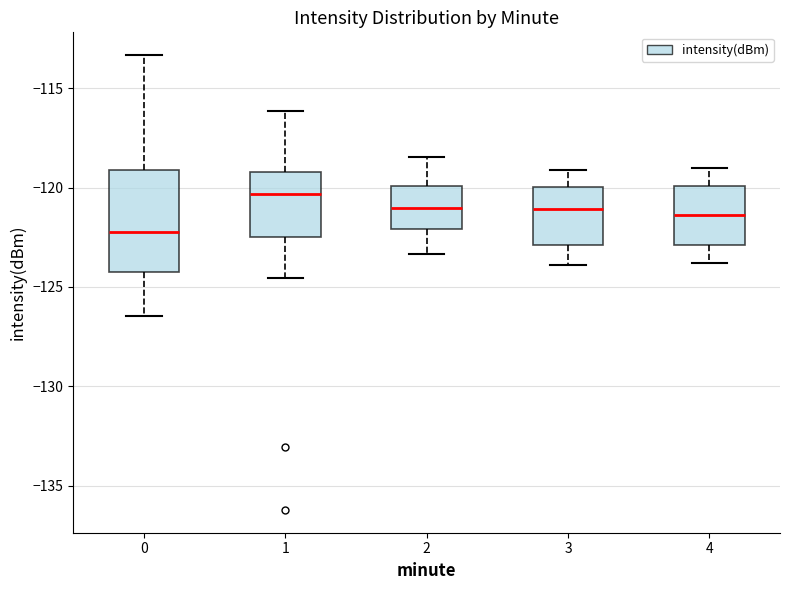

Where is the upper edge of the box at x = 0 on the y-axis? The values are not printed on the chart, so give them approximately, as read against the axis.

-119.0